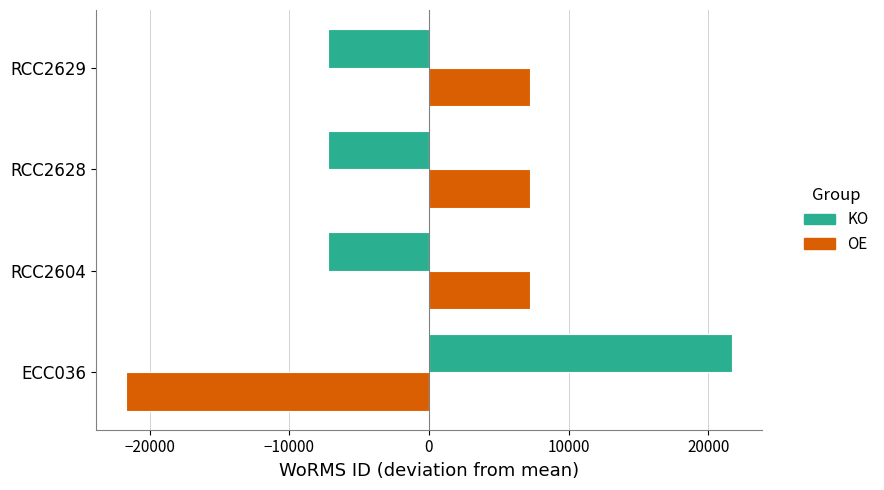

What is the difference between the highest and lowest values at ECC036?

43381.5